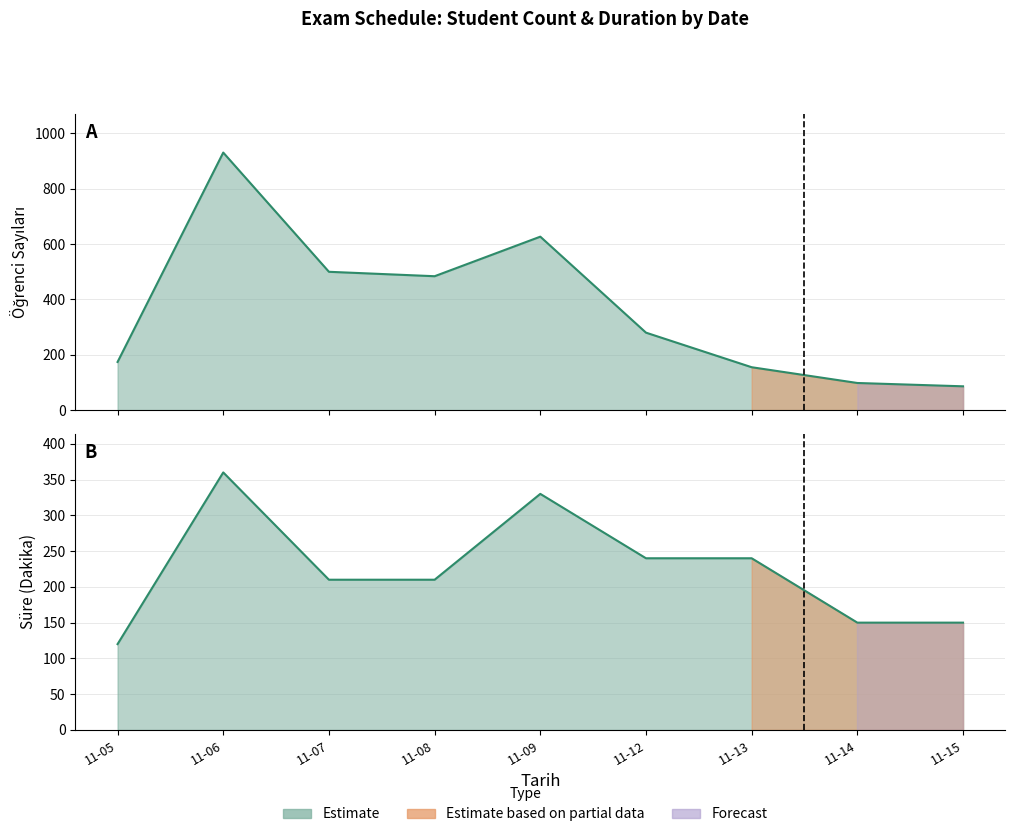

At which label does Öğrenci Sayıları first exceed 280?

11-06